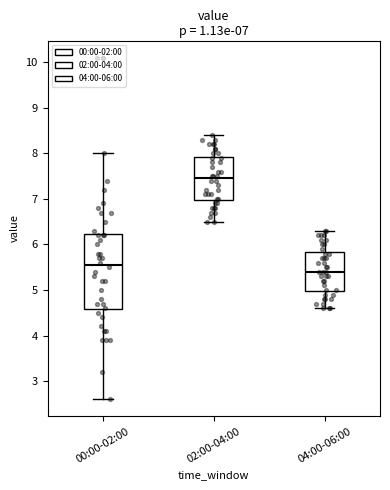

Comparing the boxes themselves (not the whiskers), which one is the tallest?

00:00-02:00